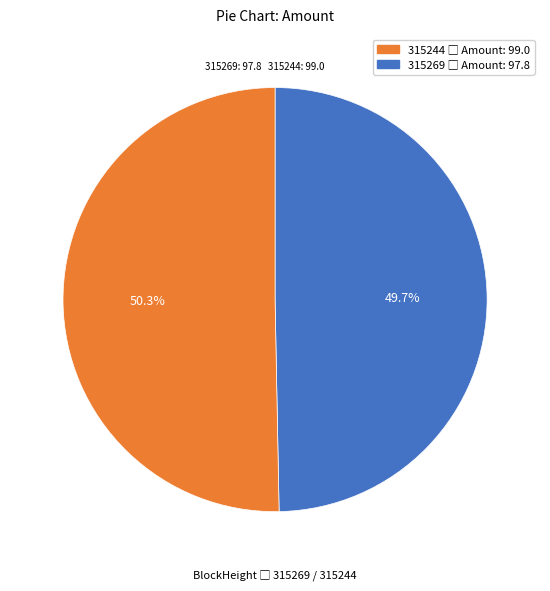

Is there any slice that represents more than half of the pie?

Yes